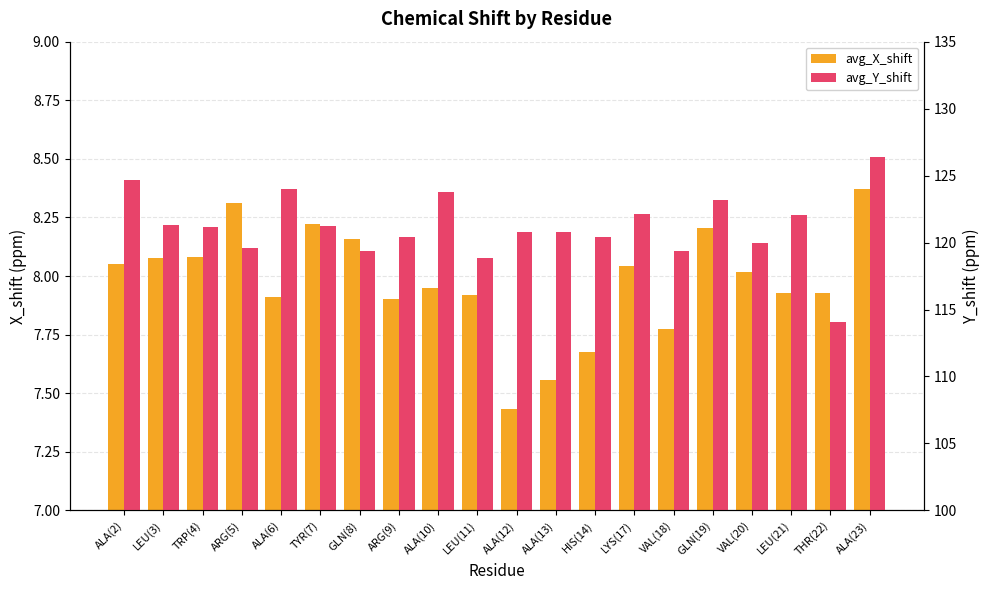

Reading left to right, list all the values displayed in this chart.

avg_X_shift: 8.1	8.1	8.1	8.3	7.9	8.2	8.2	7.9	8.0	7.9	7.4	7.6	7.7	8.0	7.8	8.2	8.0	7.9	7.9	8.4
avg_Y_shift: 124.7	121.3	121.2	119.6	124.0	121.2	119.4	120.5	123.8	118.9	120.8	120.8	120.4	122.2	119.4	123.2	120.0	122.0	114.1	126.4